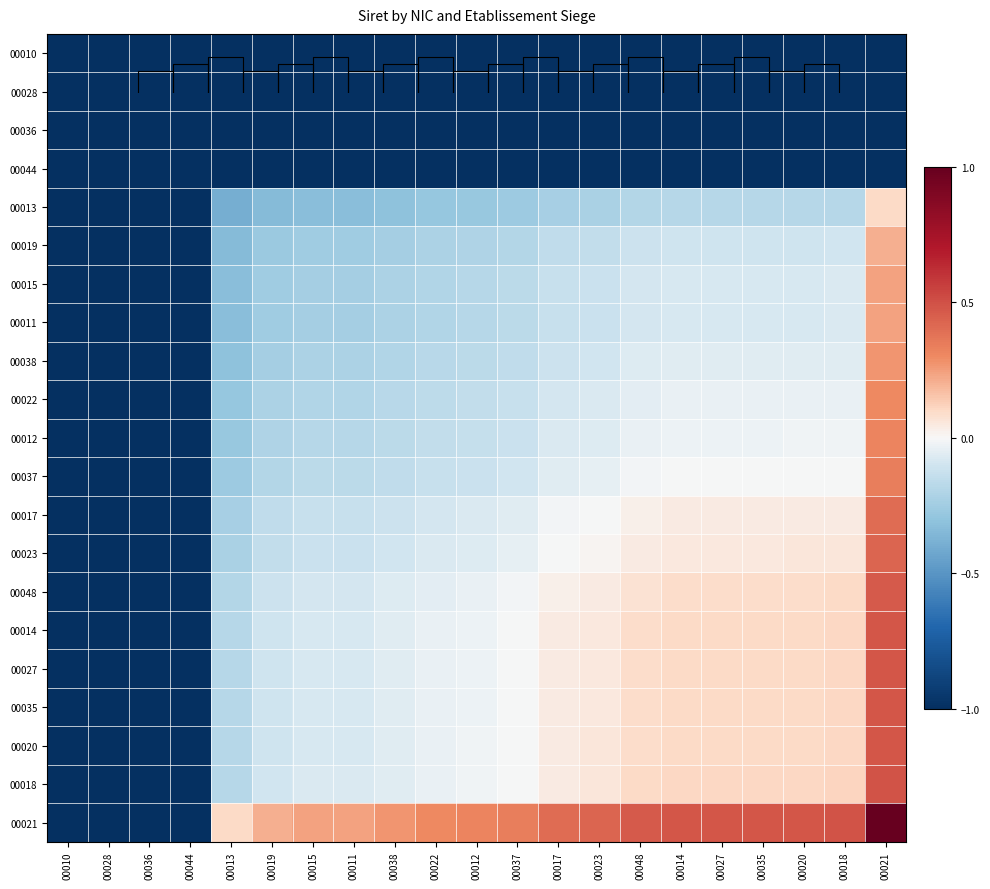

How many data points in 00011 are above 0?

1